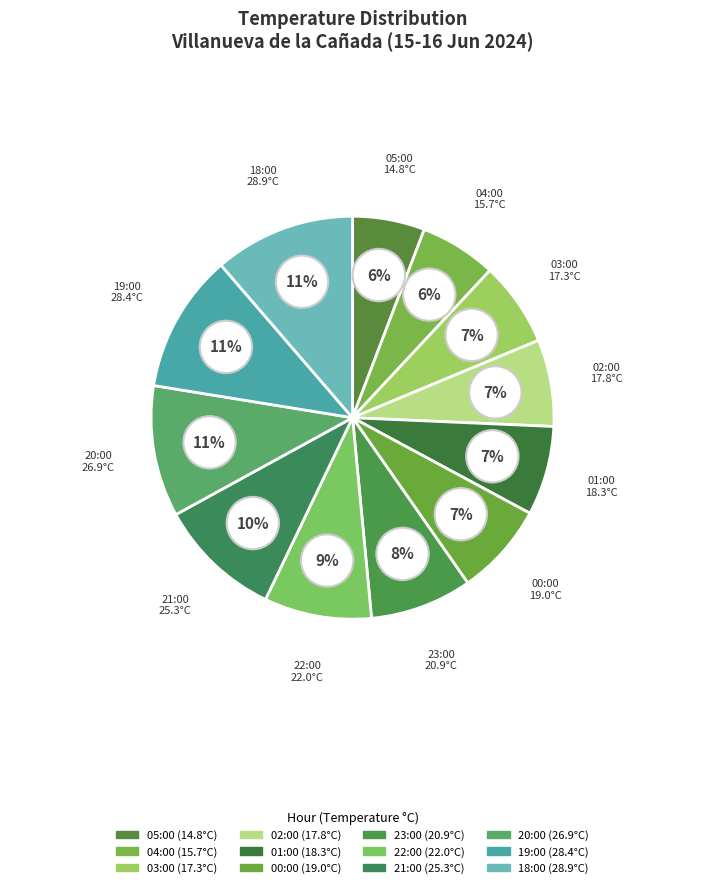

How many segments does this pie chart have?

12